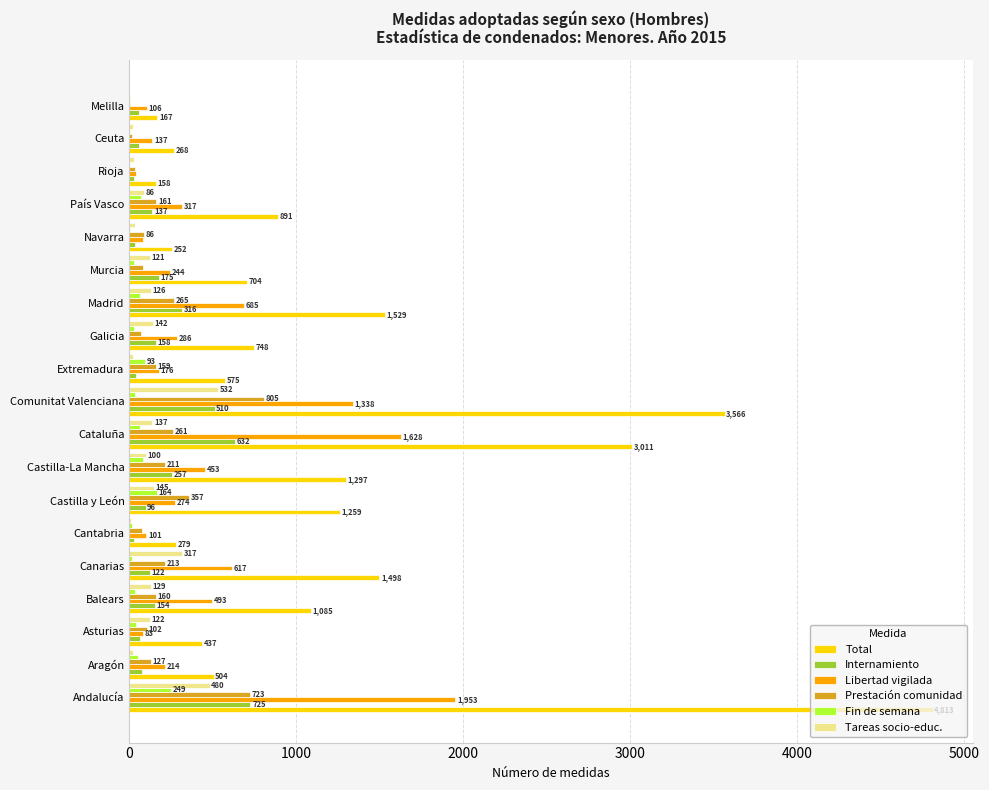

What is the sum of the Fin de semana values at Rioja and Melilla?

6